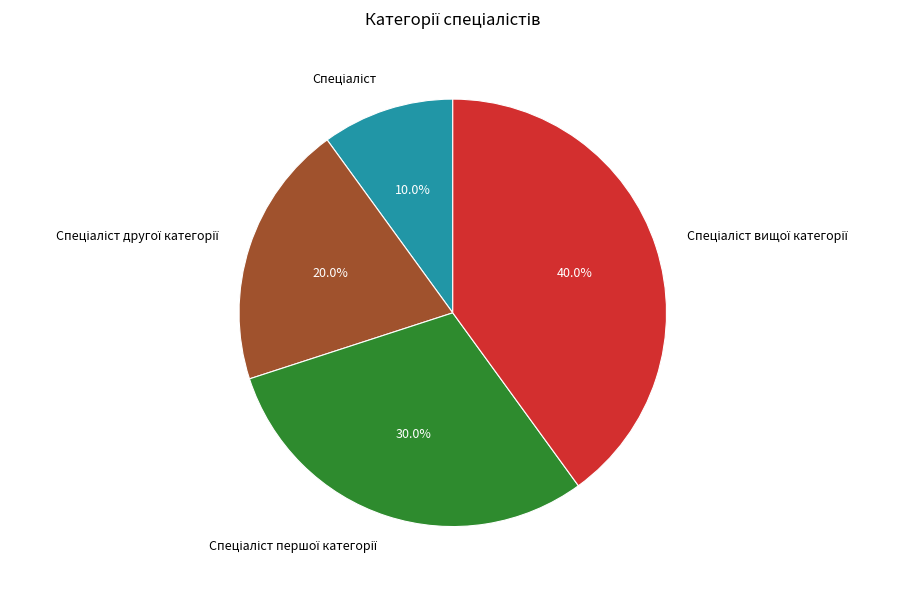

Is there a majority slice in this chart?

No